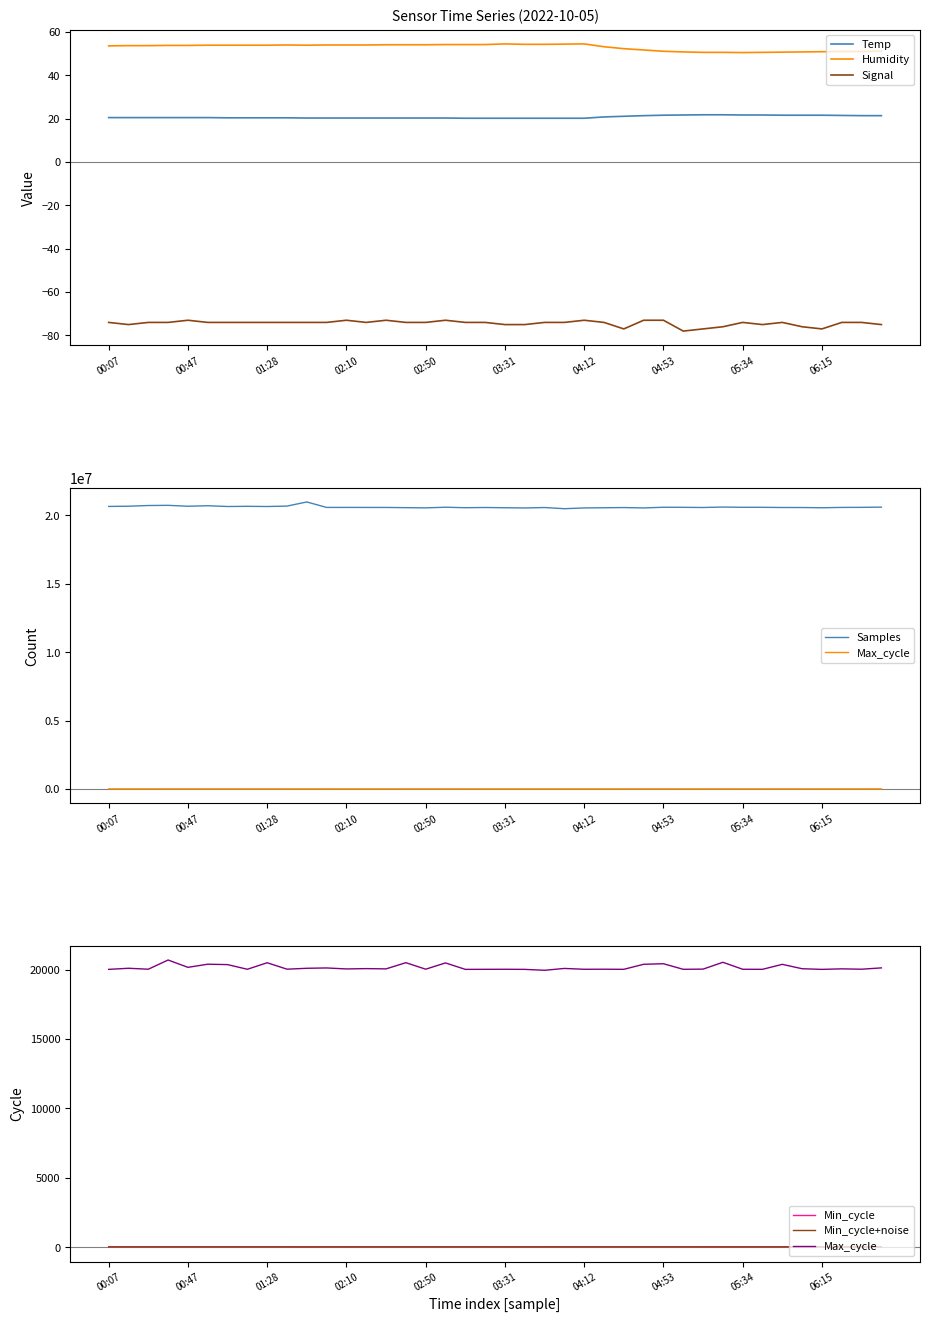

True or false: Signal and Temp cross at least once.

False